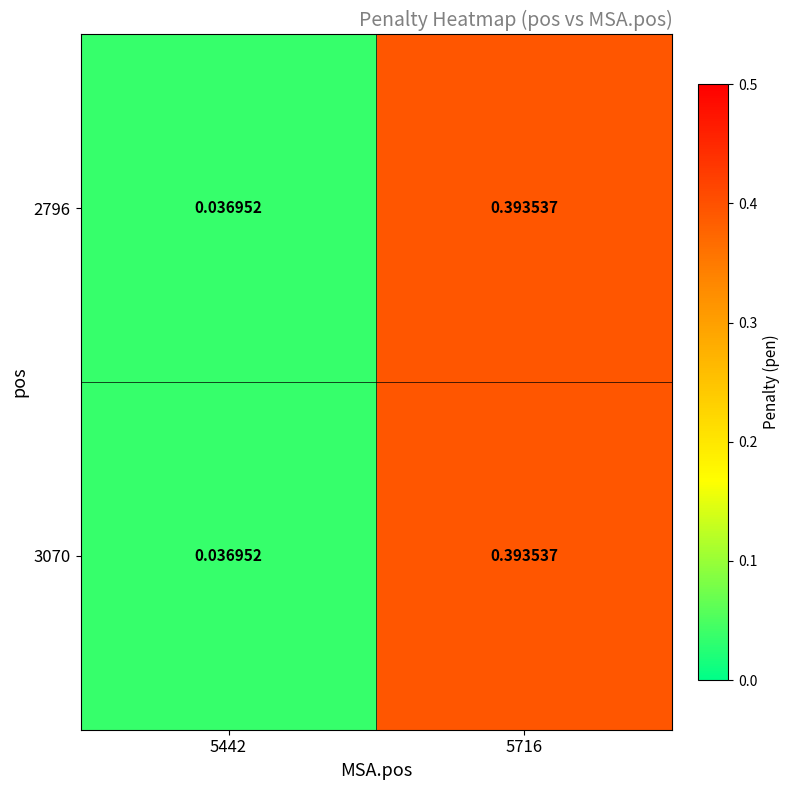

At 5442, list the series in order from smallest to largest.

2796, 3070